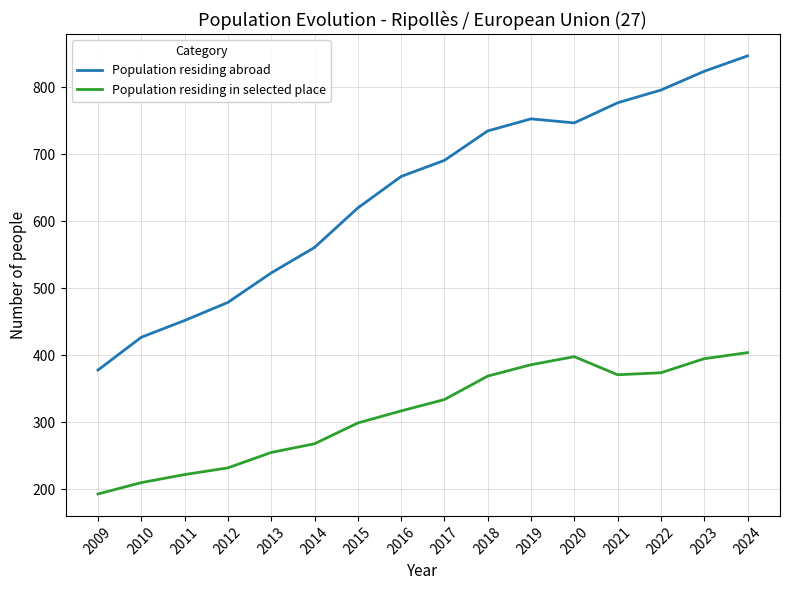

What is the difference between the maximum and minimum values in the Population residing abroad series?

469